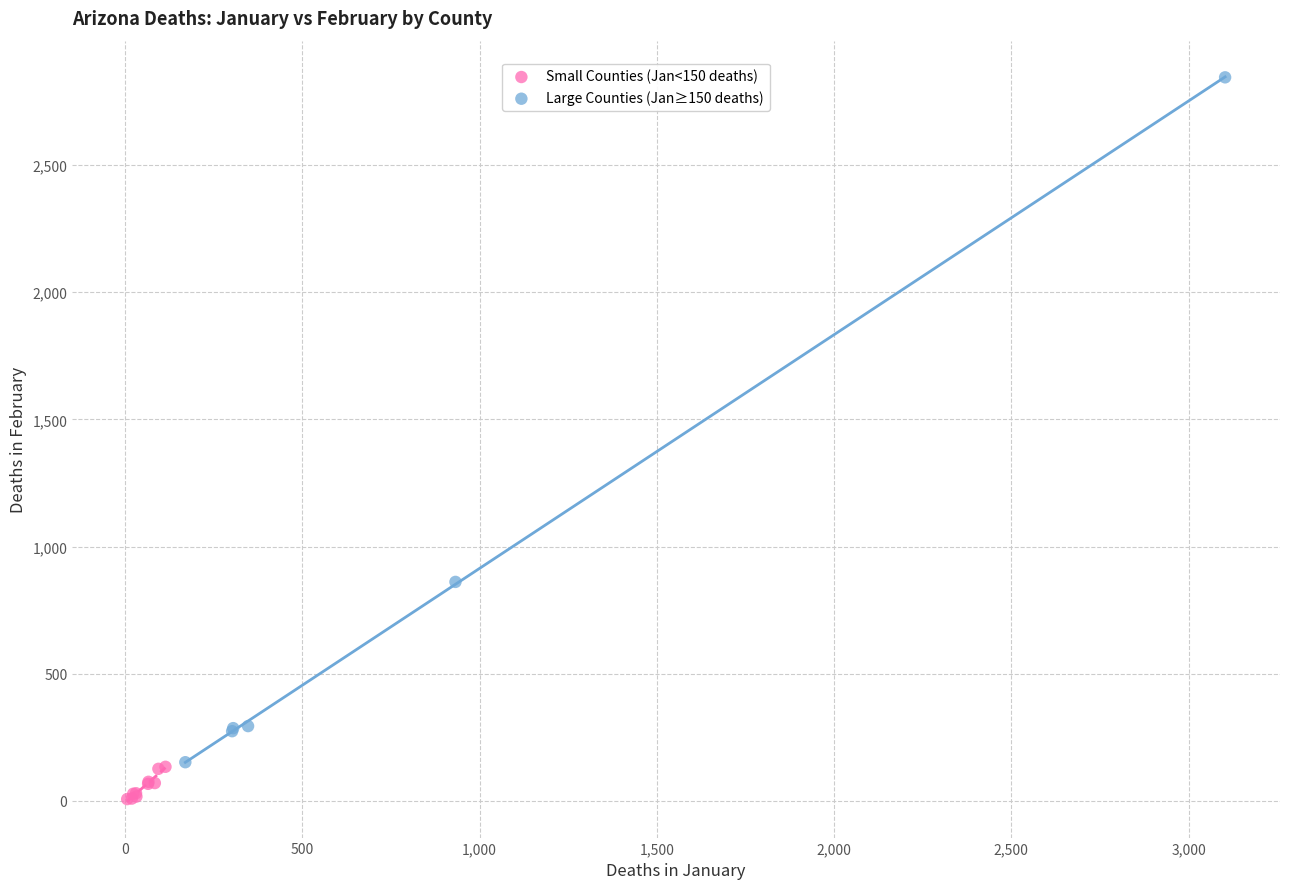

Which series contains the lowest Y value?

Small Counties (Jan<150 deaths)